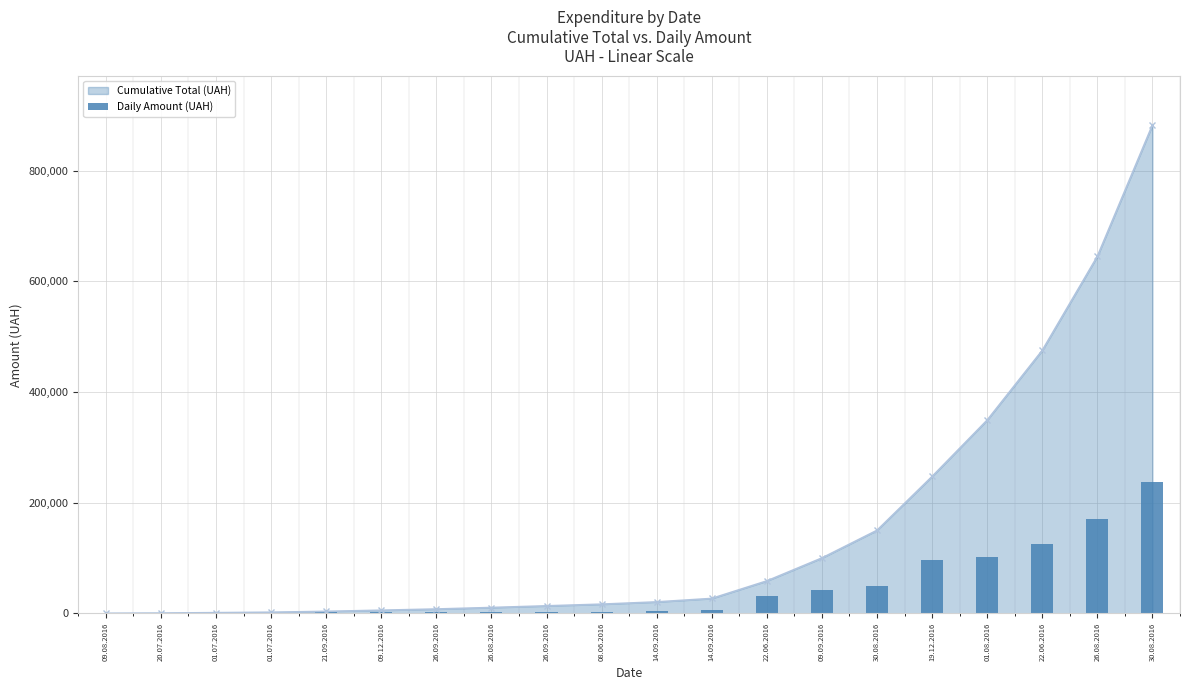

List the labels in order of value, smallest first.

09.08.2016, 20.07.2016, 01.07.2016, 01.07.2016, 21.09.2016, 09.12.2016, 26.09.2016, 26.08.2016, 26.09.2016, 08.06.2016, 14.09.2016, 14.09.2016, 22.06.2016, 09.09.2016, 30.08.2016, 19.12.2016, 01.08.2016, 22.06.2016, 26.08.2016, 30.08.2016